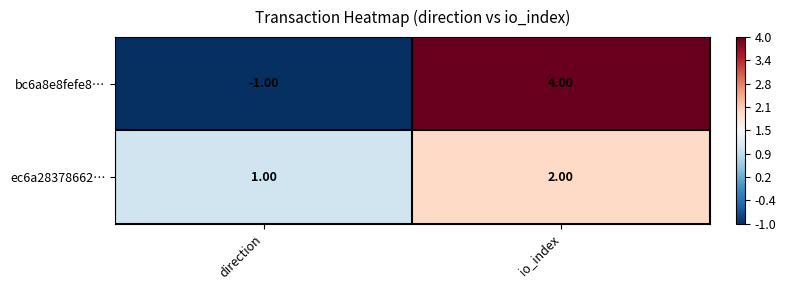

Which category has the lowest value across all series?

direction